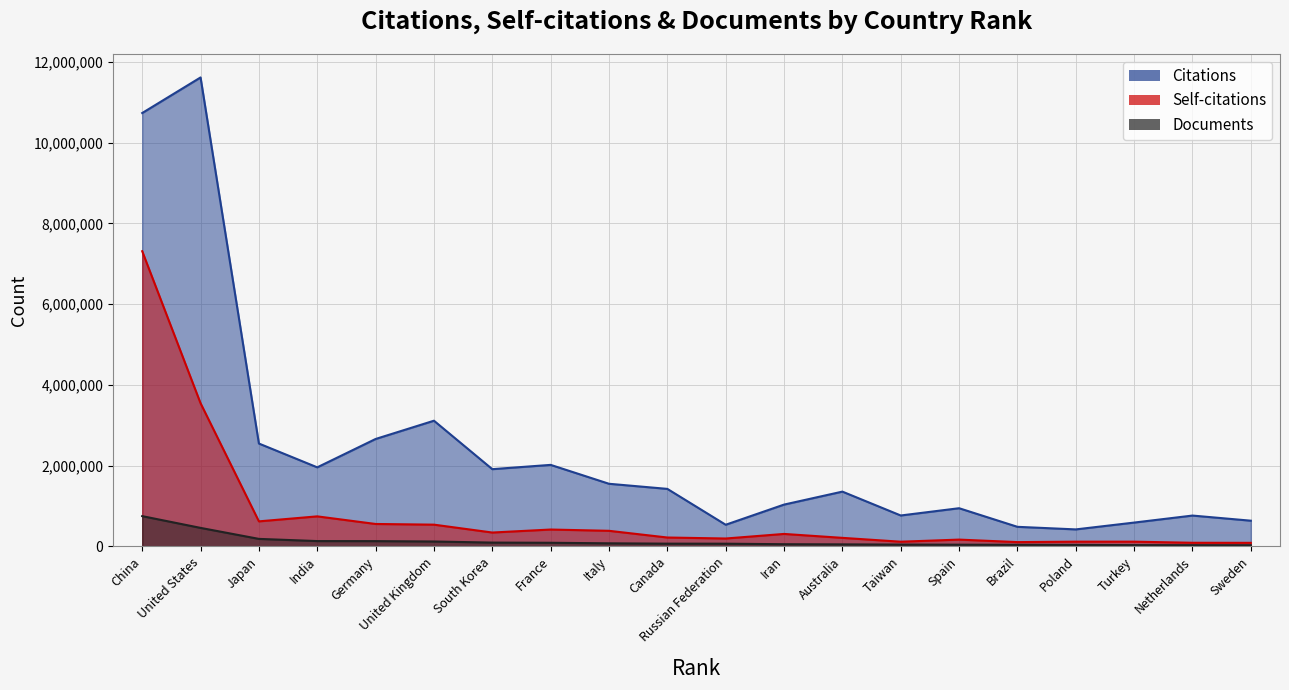

How many lines are shown in the chart?

3